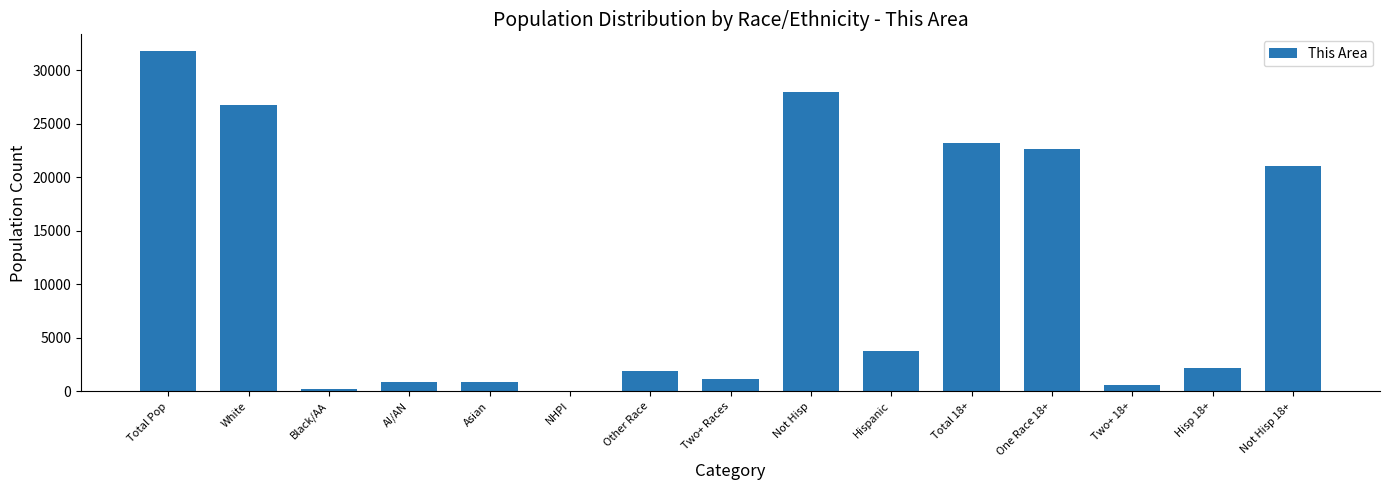

The chart shows a value of 1871 at Other Race. True or false?

True